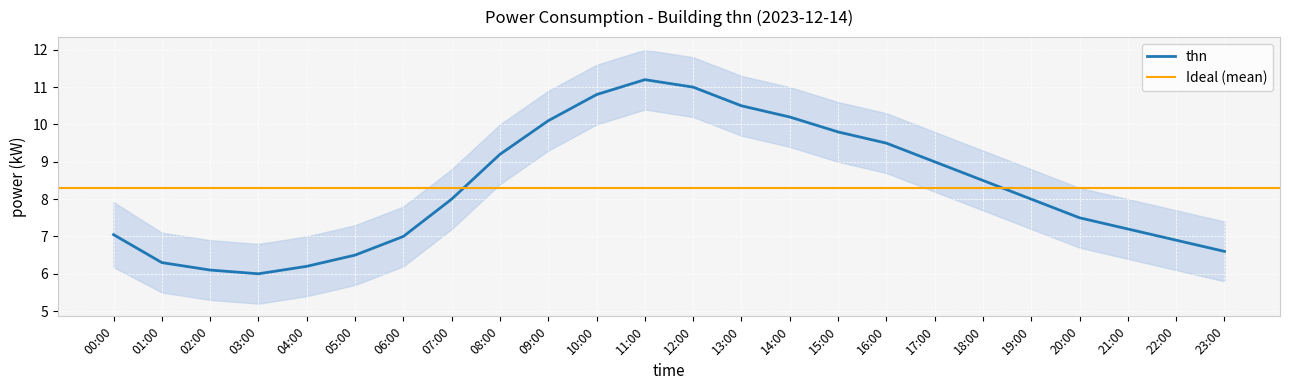

Between 15:00 and 06:00, which is larger?

15:00